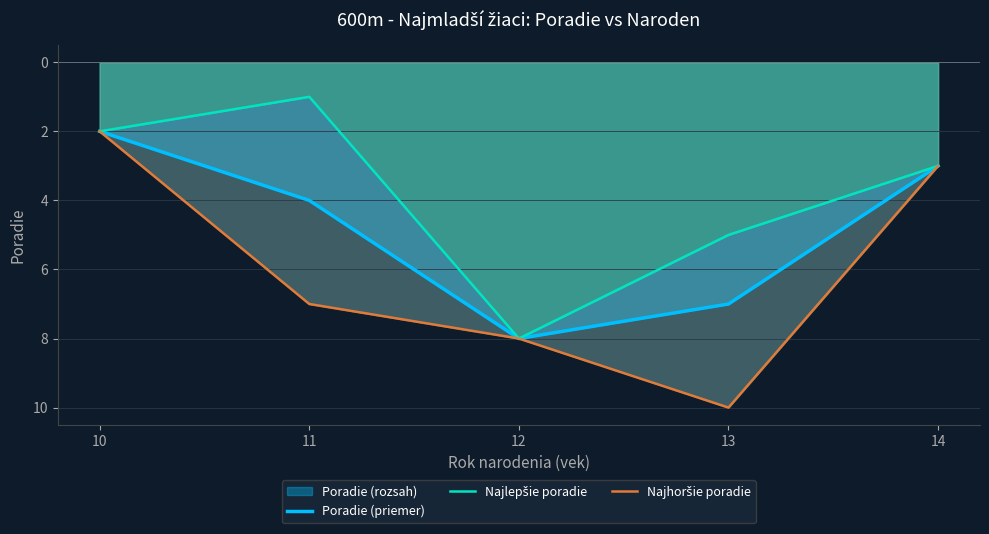

List the labels in order of Najhoršie poradie value, largest first.

13, 12, 11, 14, 10